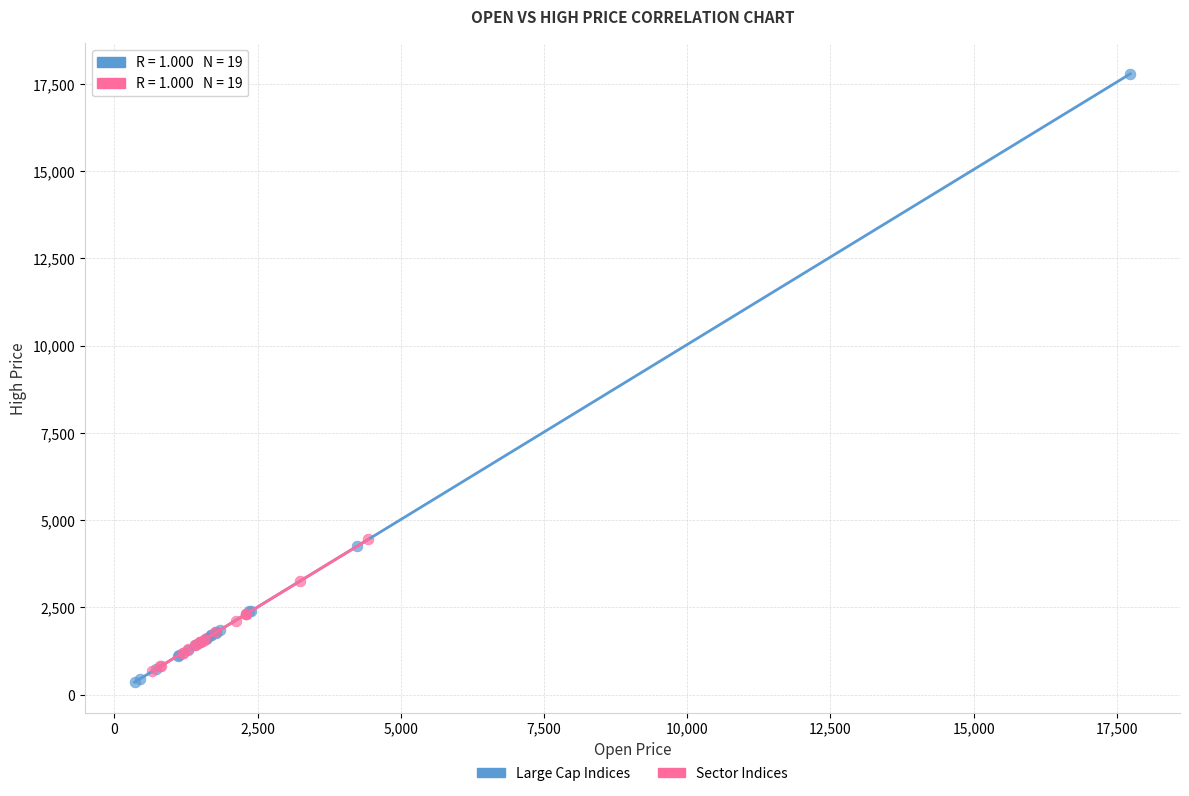

Which series reaches the maximum Y coordinate?

Large Cap Indices